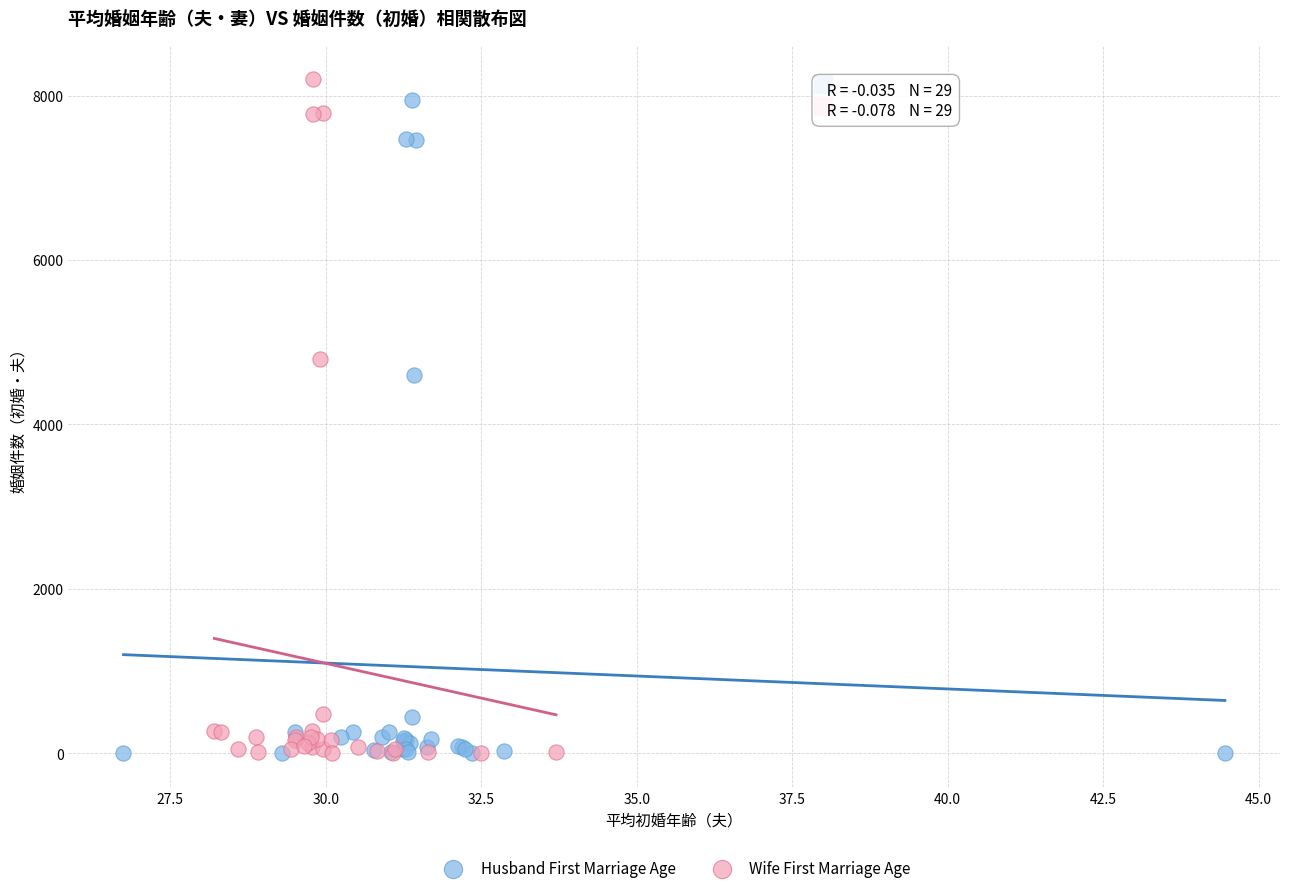

What are all the series names shown in the legend?

Husband First Marriage Age, Wife First Marriage Age